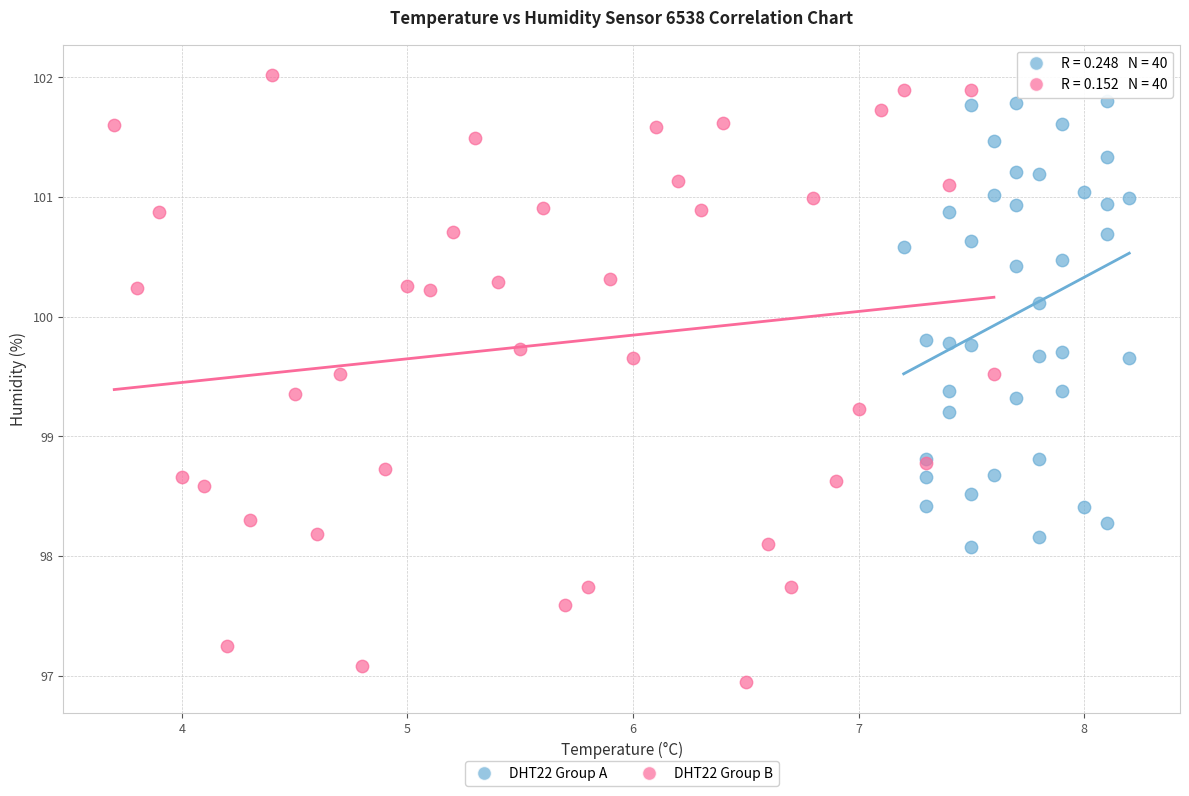

Which series contains the lowest Y value?

DHT22 Group B